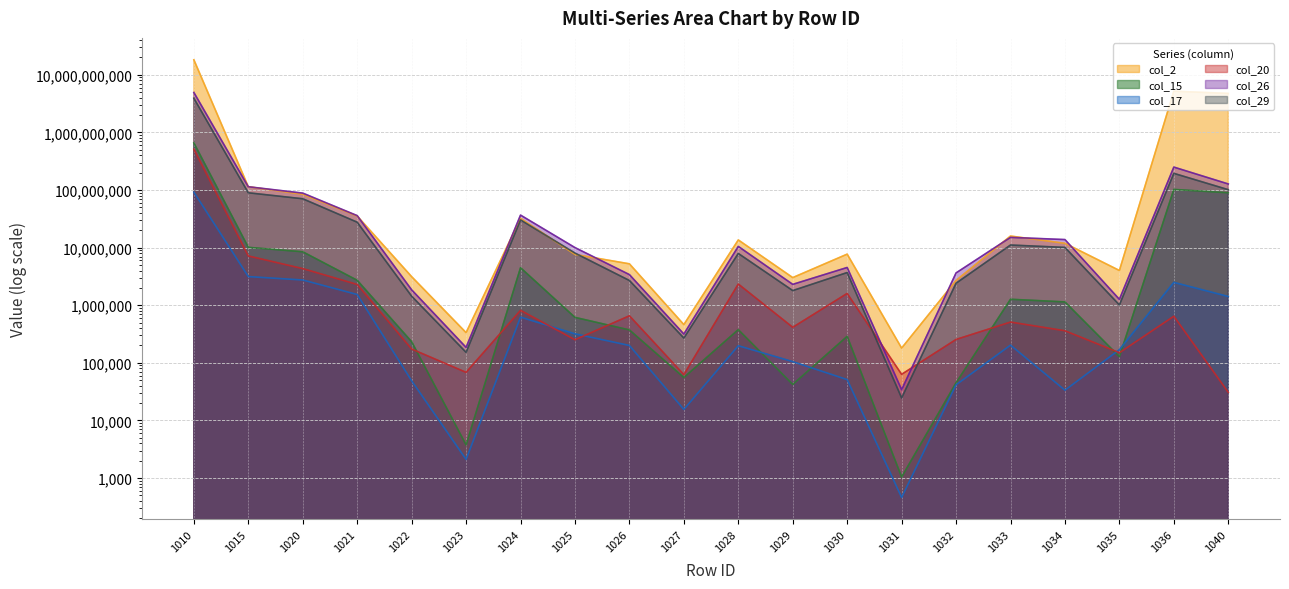

What is the sum of all col_20 values?

533282588